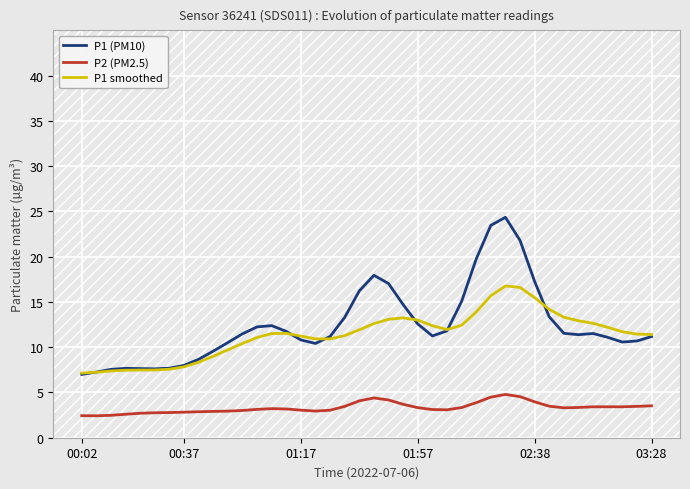

What is the maximum value for P1 smoothed?

16.8